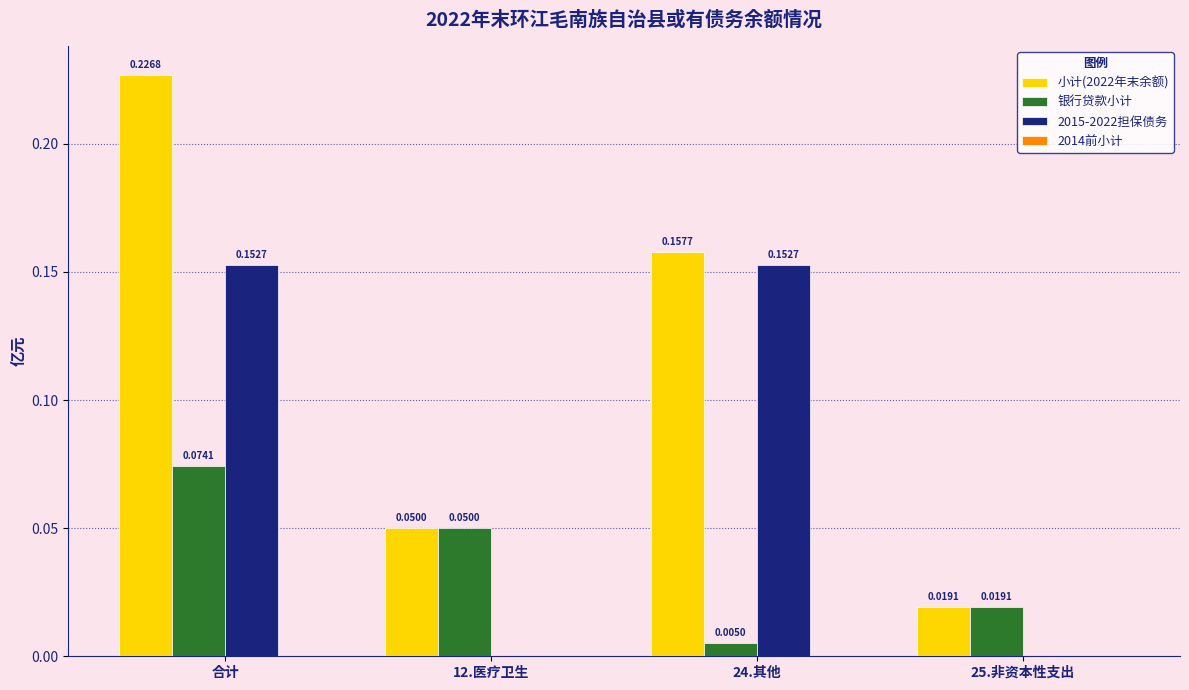

Which series has the largest range (max minus min)?

小计(2022年末余额)